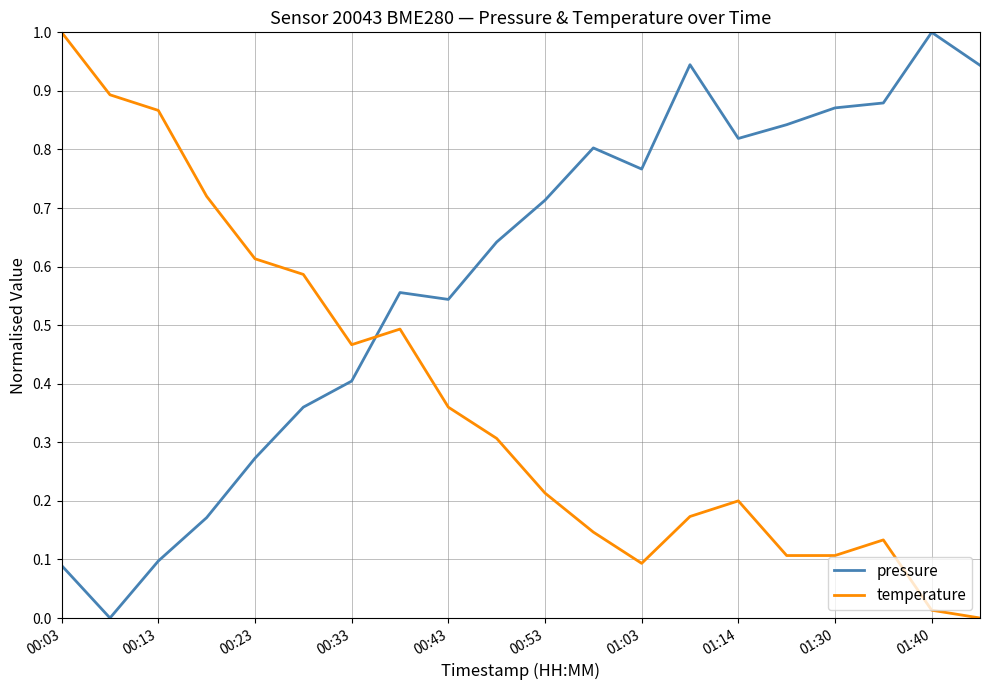

How many interior local valleys does the pressure series have?

4